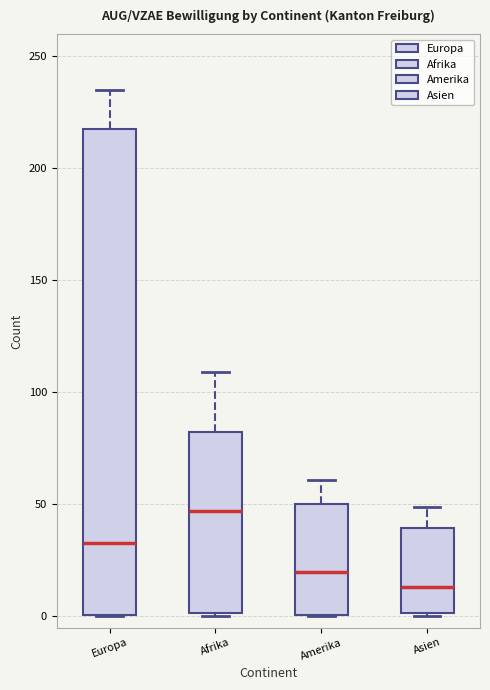

Which box's median line is the highest?

Afrika